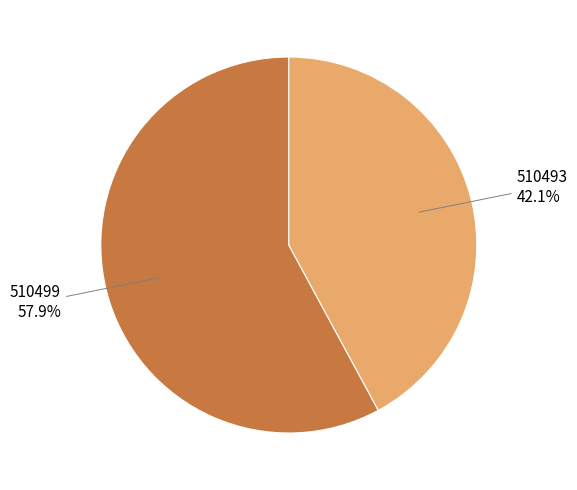

To the nearest percent, what is the average slice percentage?

50%